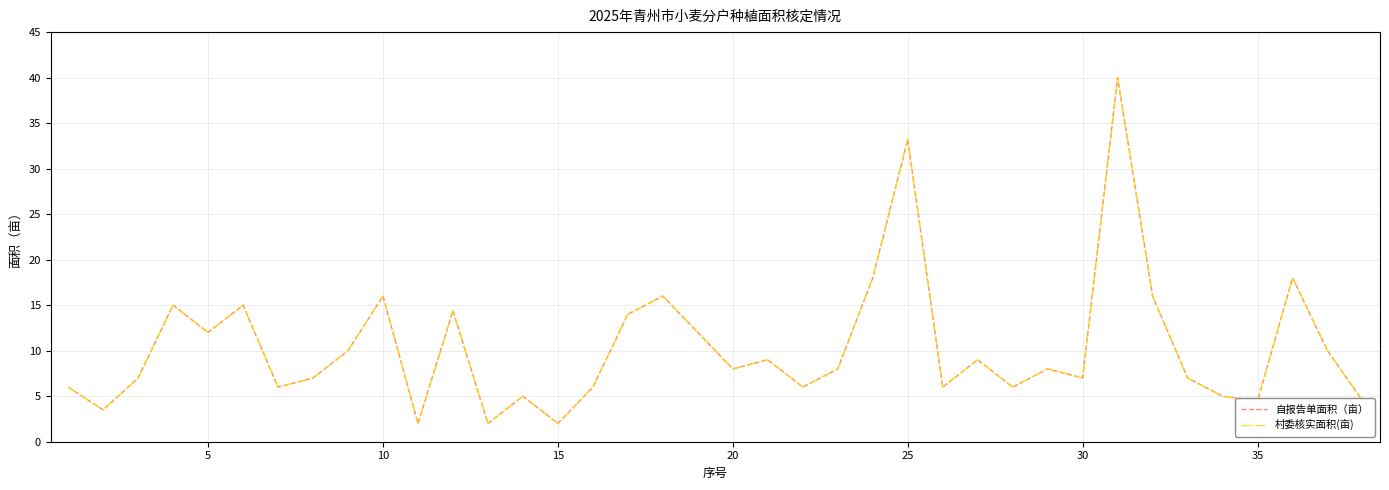

Where is the first local maximum for 自报告单面积（亩）?

15